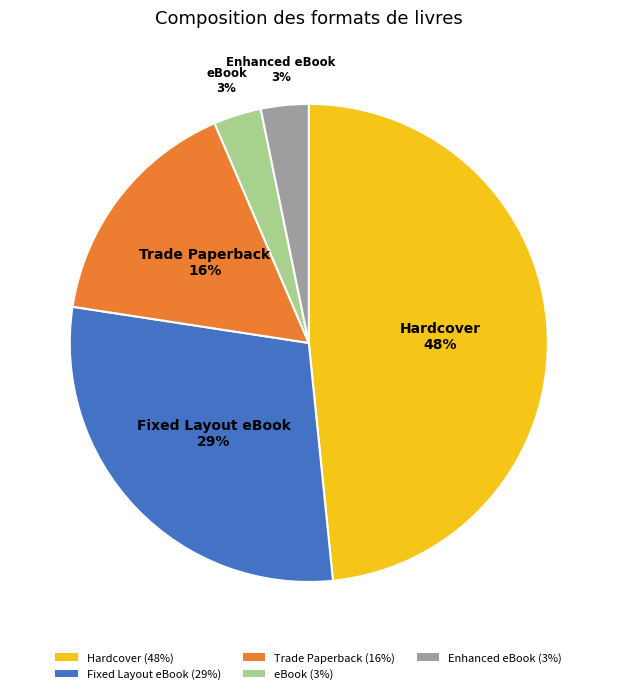

Do eBook (3%) and Enhanced eBook (3%) together represent more than half of the pie?

No